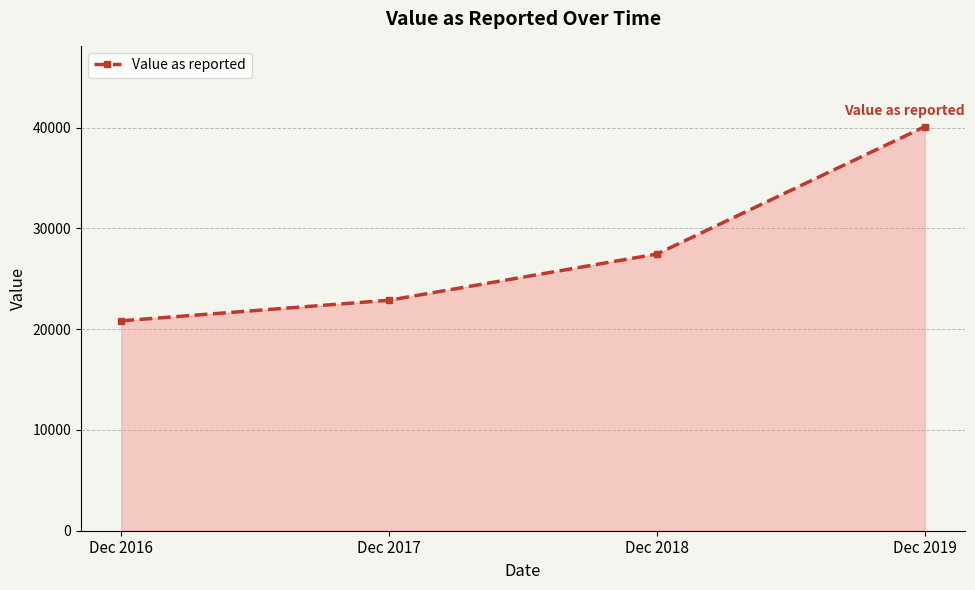

List the labels in order of value, smallest first.

Dec 2016, Dec 2017, Dec 2018, Dec 2019